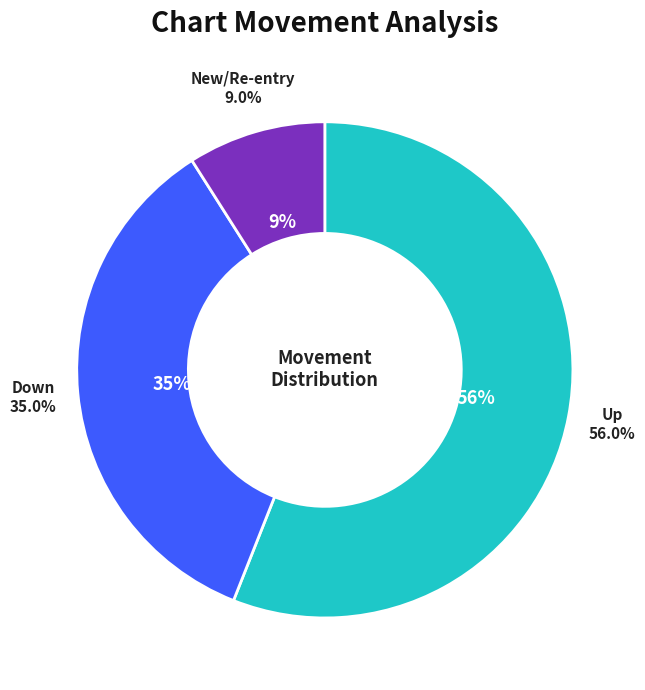

True or false: up accounts for 71% of the total.

False